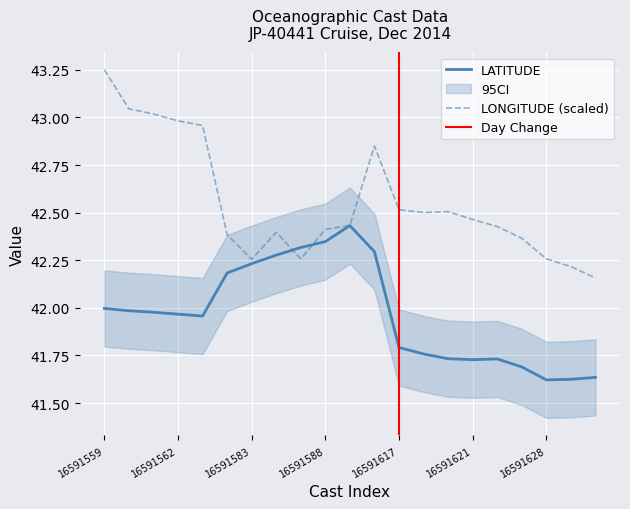

True or false: LATITUDE has more than 1 points higher than both neighbors.

True